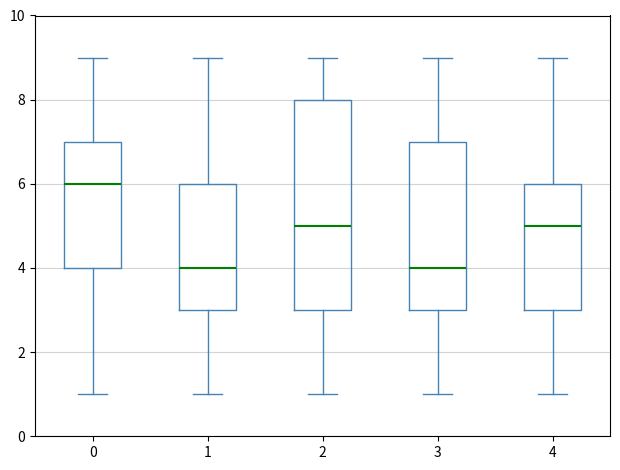

Where does the upper whisker of the box at x = 3 end on the y-axis? The values are not printed on the chart, so give them approximately, as read against the axis.

9